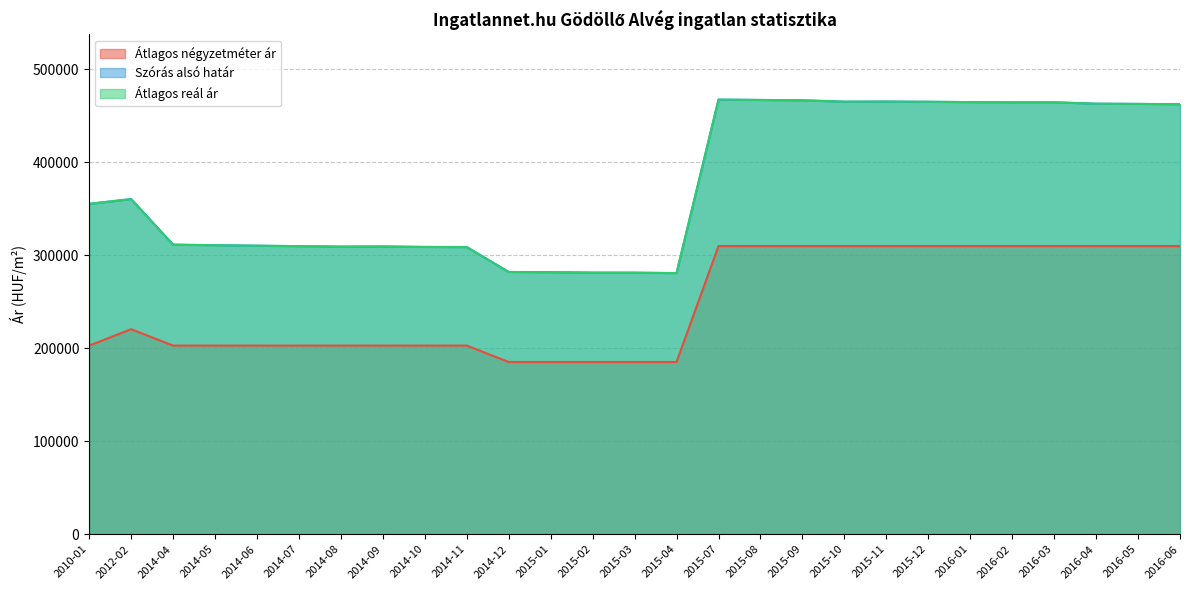

What are all the series names shown in the legend?

Átlagos négyzetméter ár, Szórás alsó határ, Átlagos reál ár